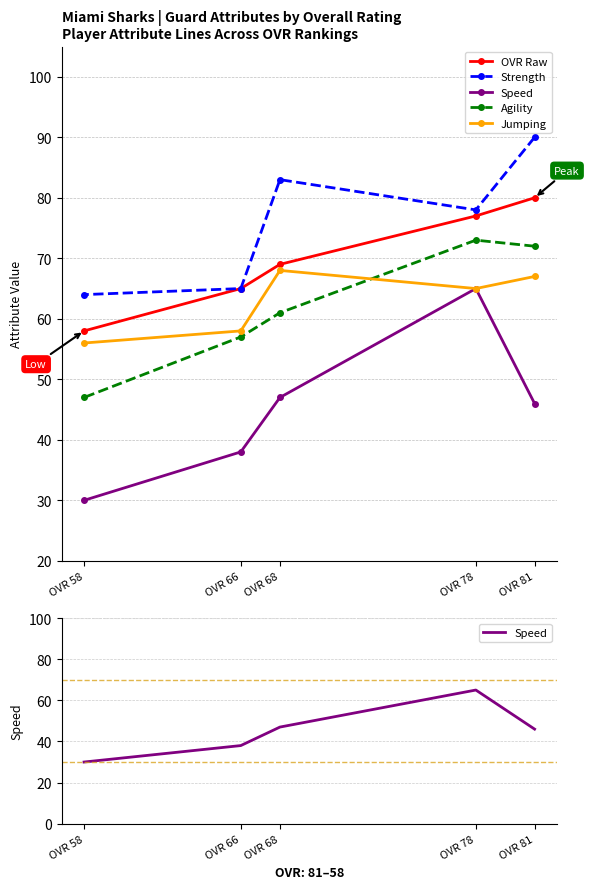

True or false: Speed and OVR Raw cross at least once.

False